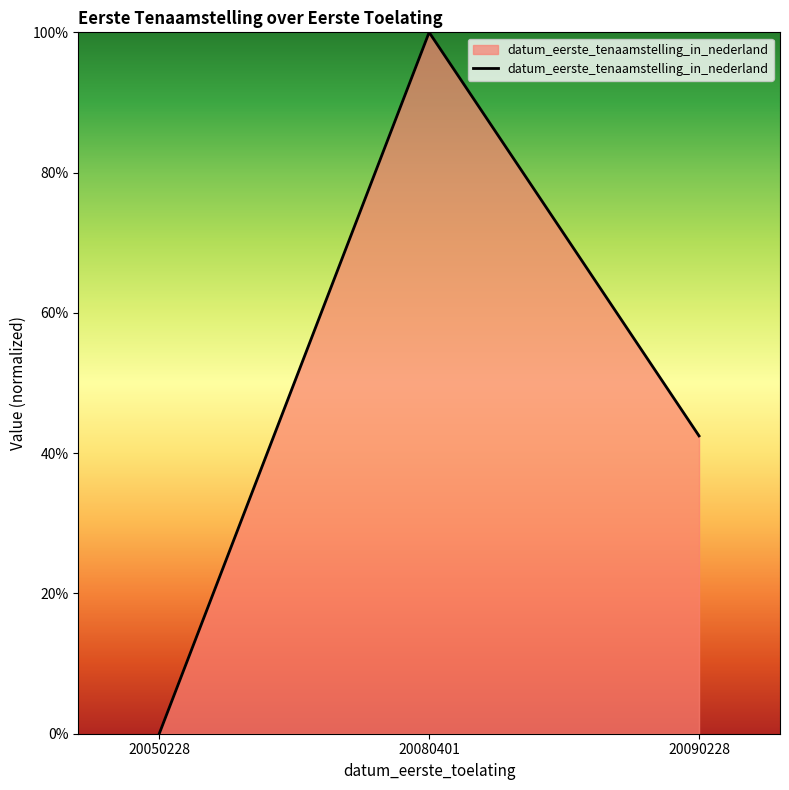

Rank the categories by value from lowest to highest.

20050228, 20090228, 20080401